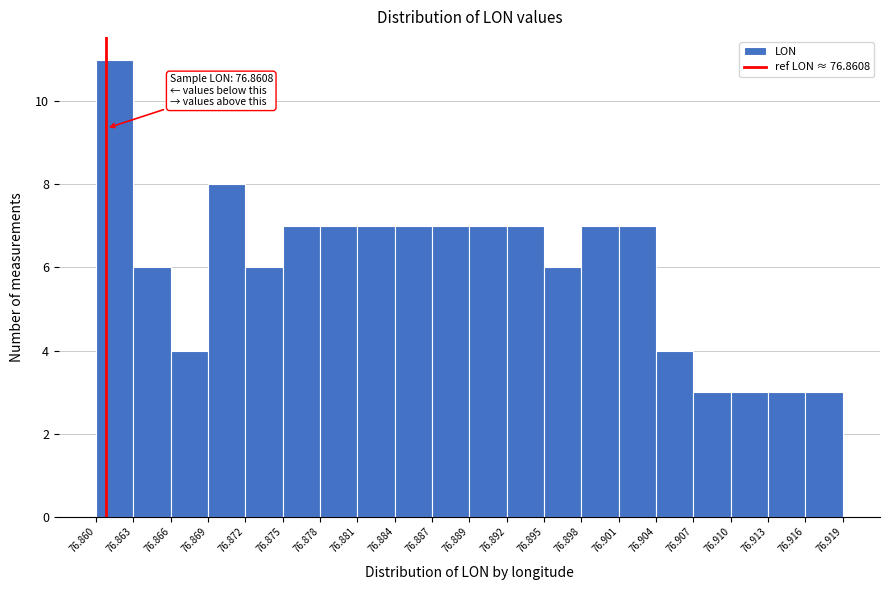

Which range on the x-axis has the tallest bar?

76.860 to 76.863